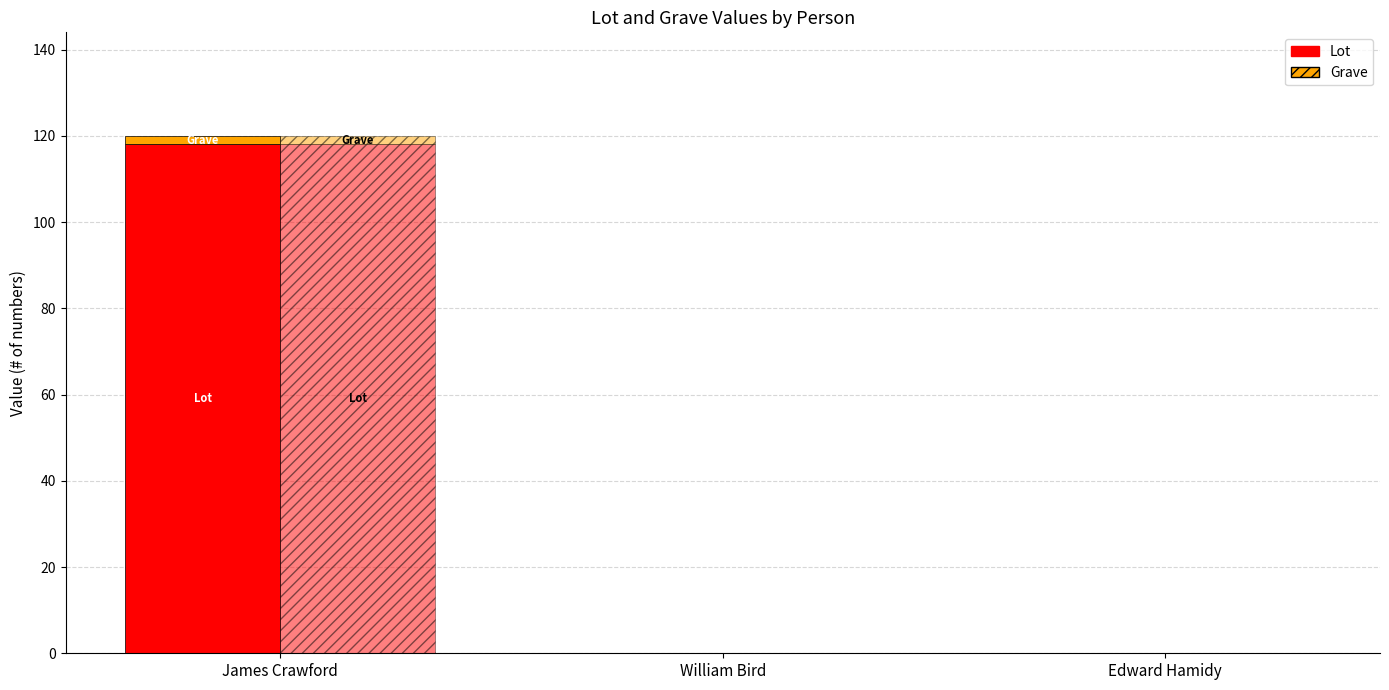

Reading right to left, what are all the values shown in this chart?

Edward Hamidy=0	William Bird=0	James Crawford=118